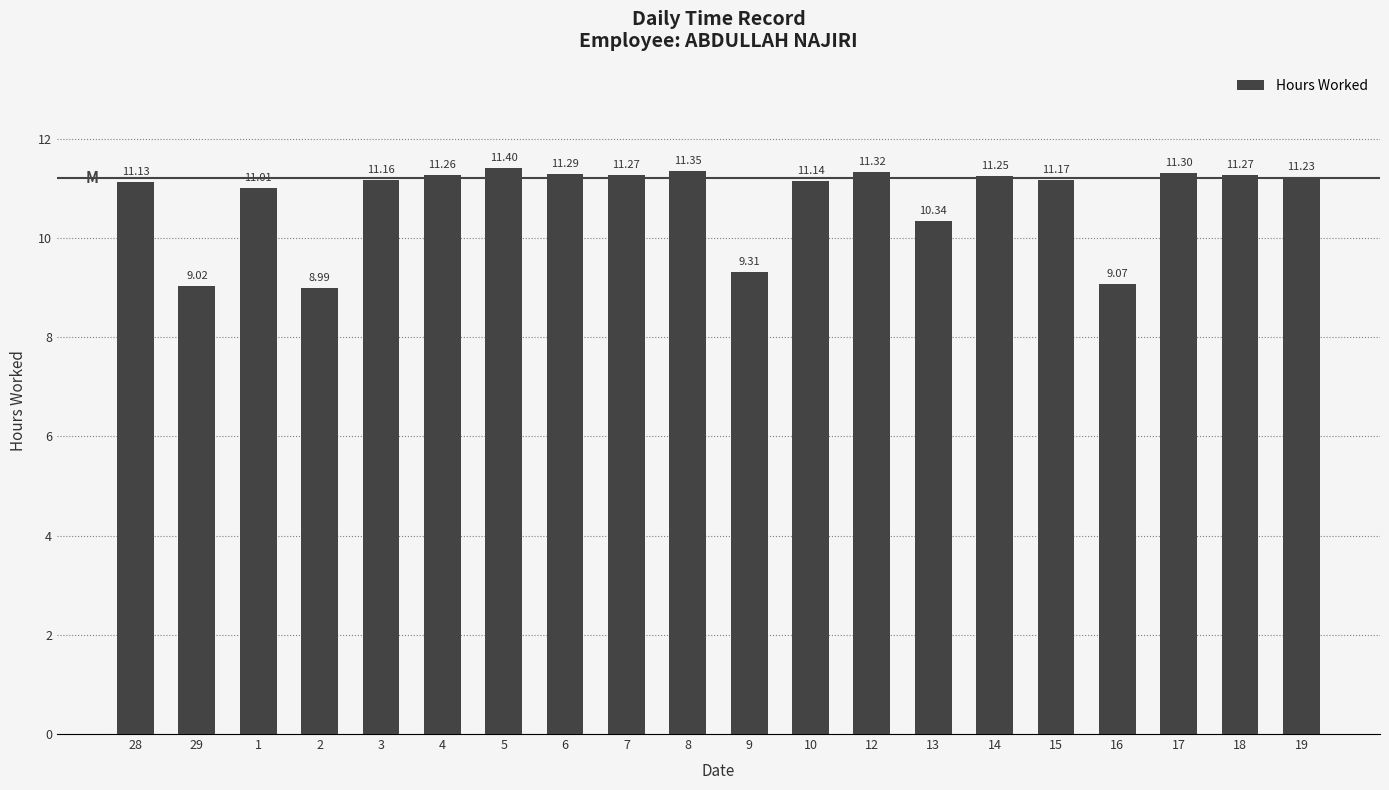

How many distinct data groups are displayed?

1